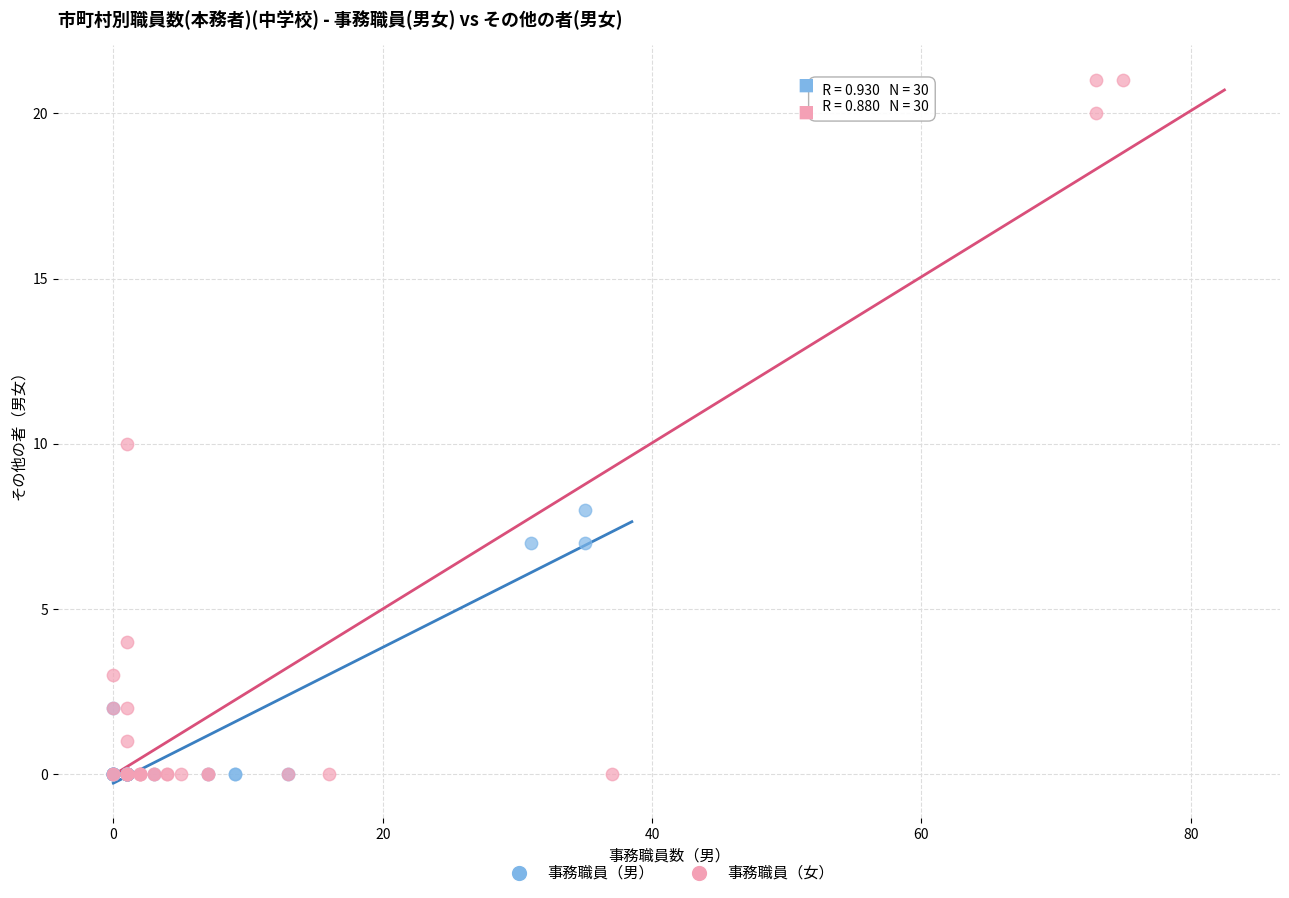

What are all the series names shown in the legend?

事務職員（男）, 事務職員（女）